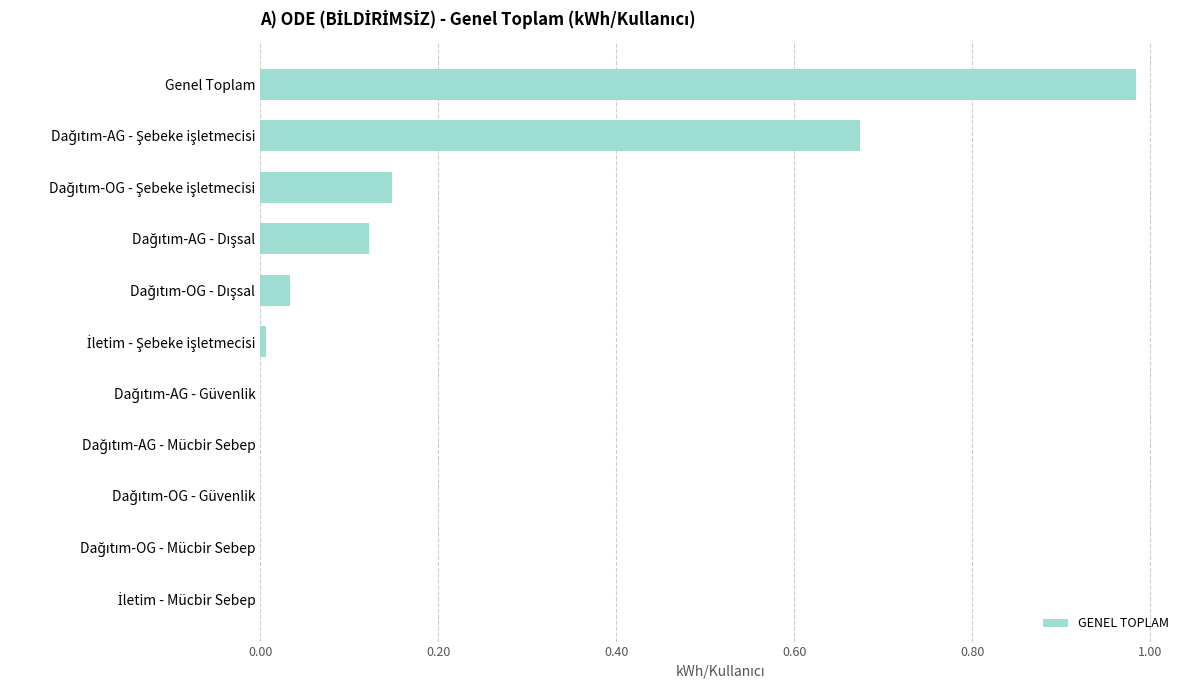

What is the sum of all values?

2.0